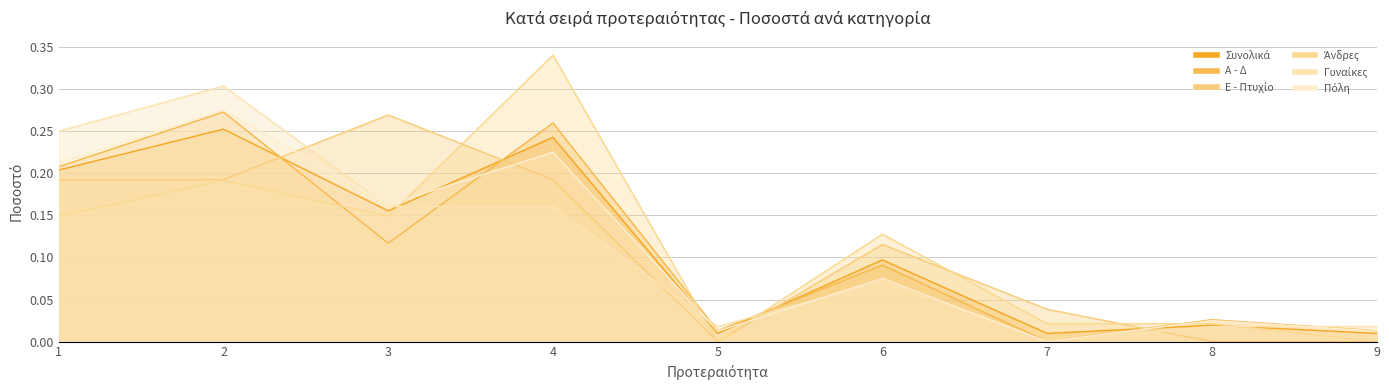

How many lines are shown in the chart?

6